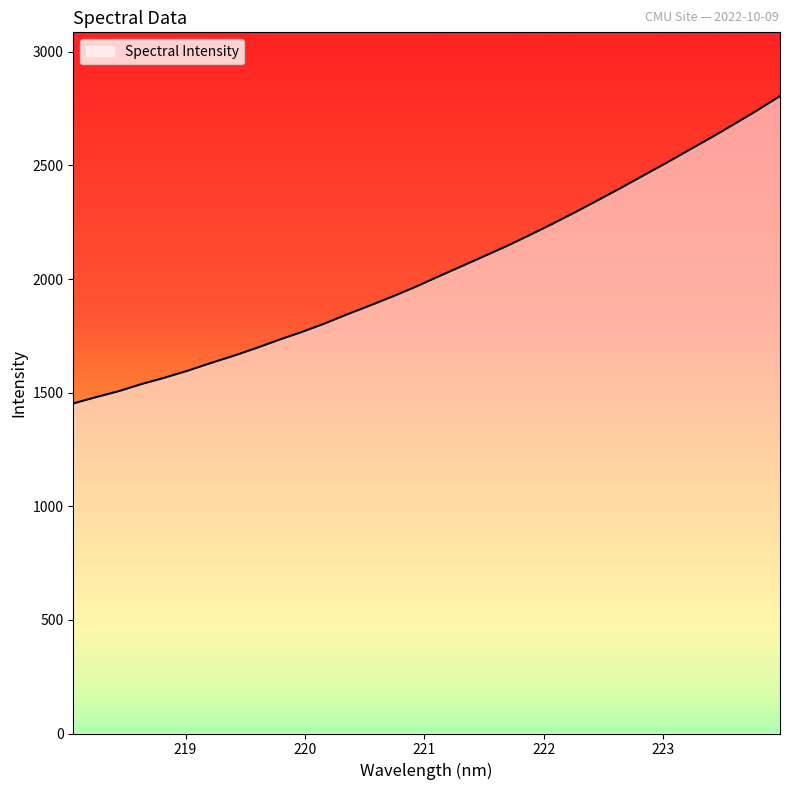

What is the difference between the maximum and minimum values?

1352.7